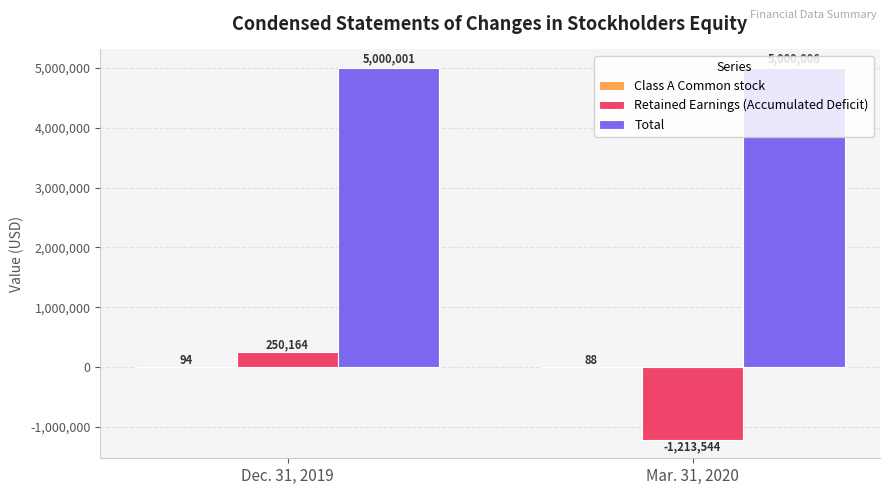

How many categories are shown in the chart?

2